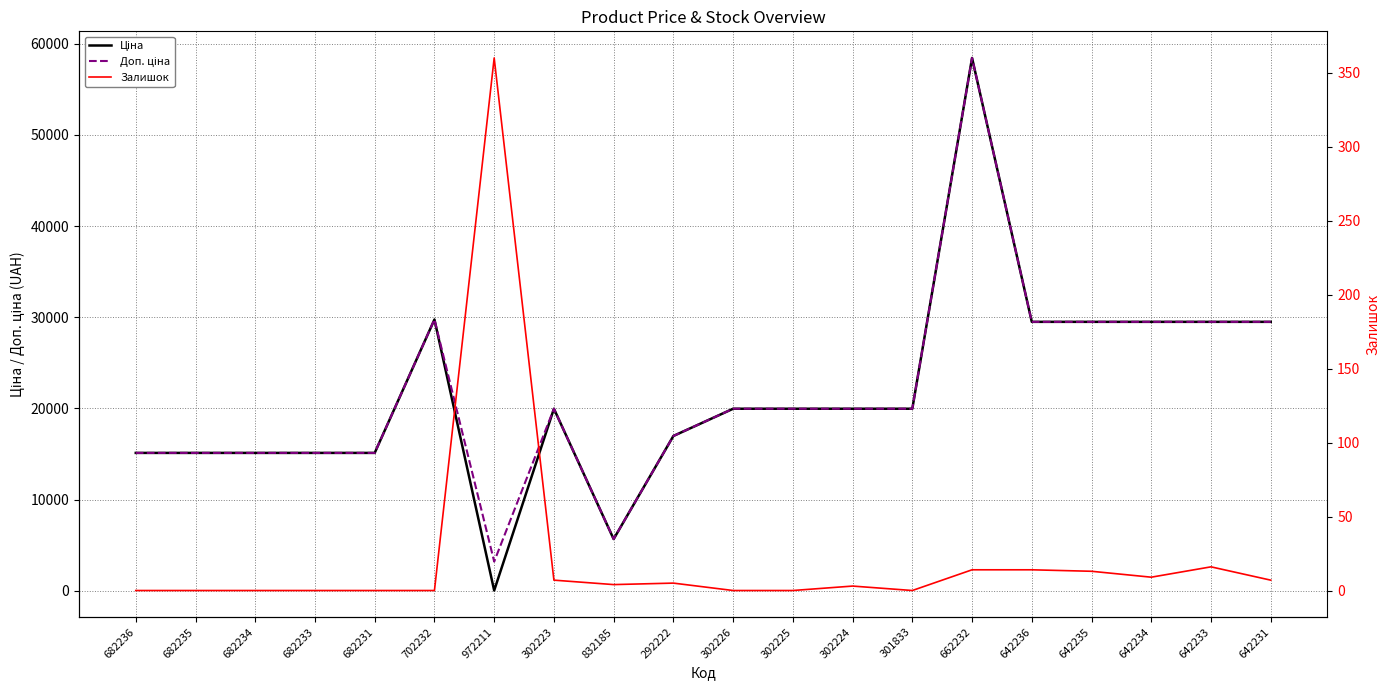

Which series has the largest total across all categories?

Доп. ціна